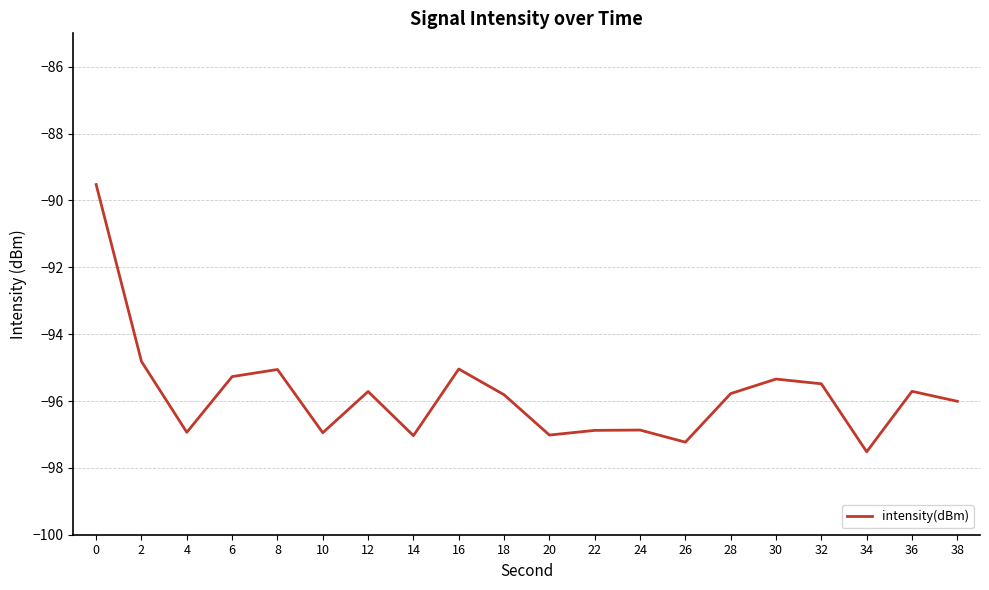

What is the change in value from 2 to 12?

-0.9